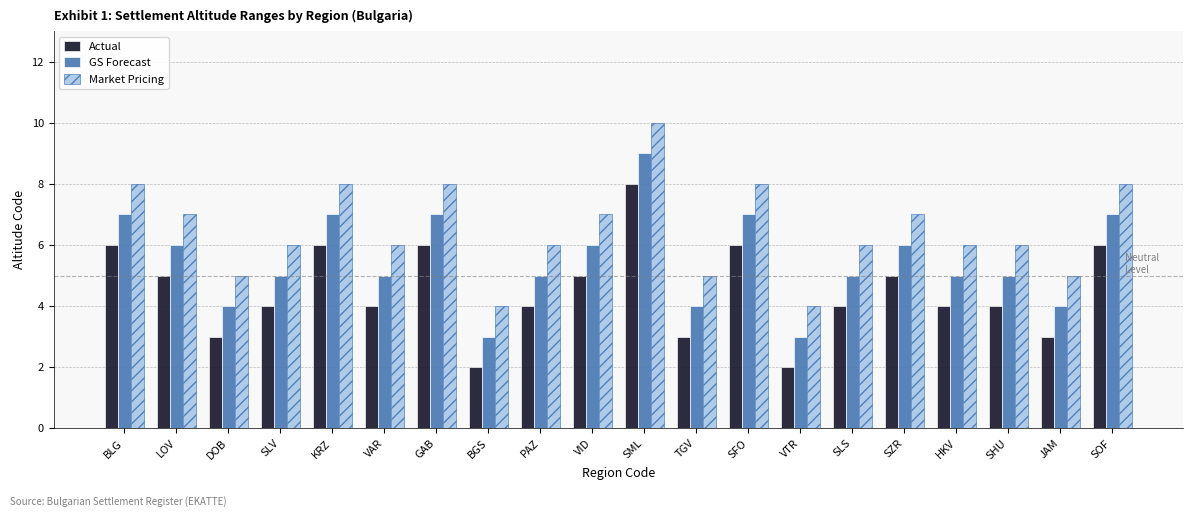

How many bars are there in total?

60